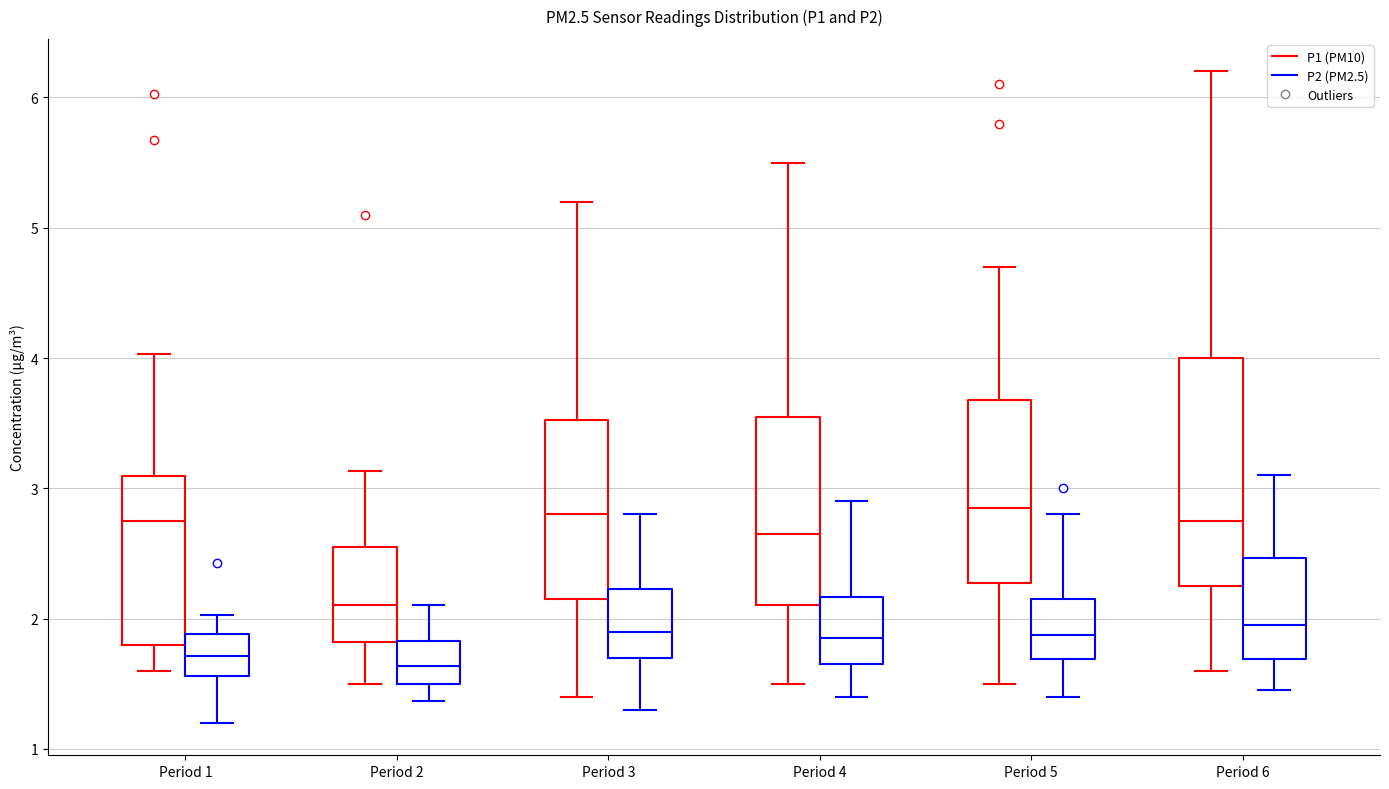

Comparing the boxes themselves (not the whiskers), which one is the tallest?

Period 6 (P1 (PM10))